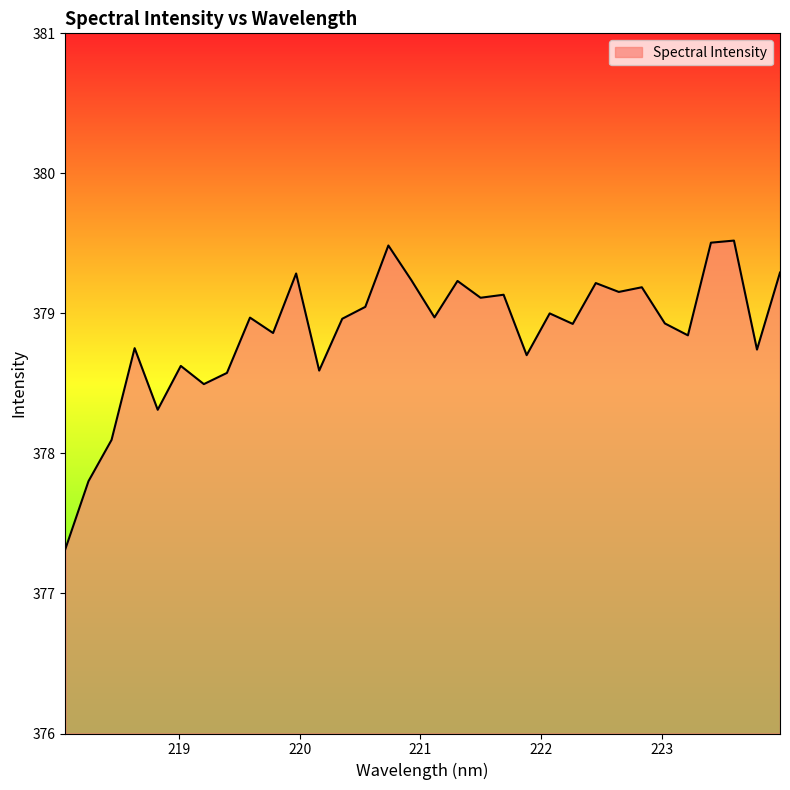

What is the maximum value shown in the chart?

379.5